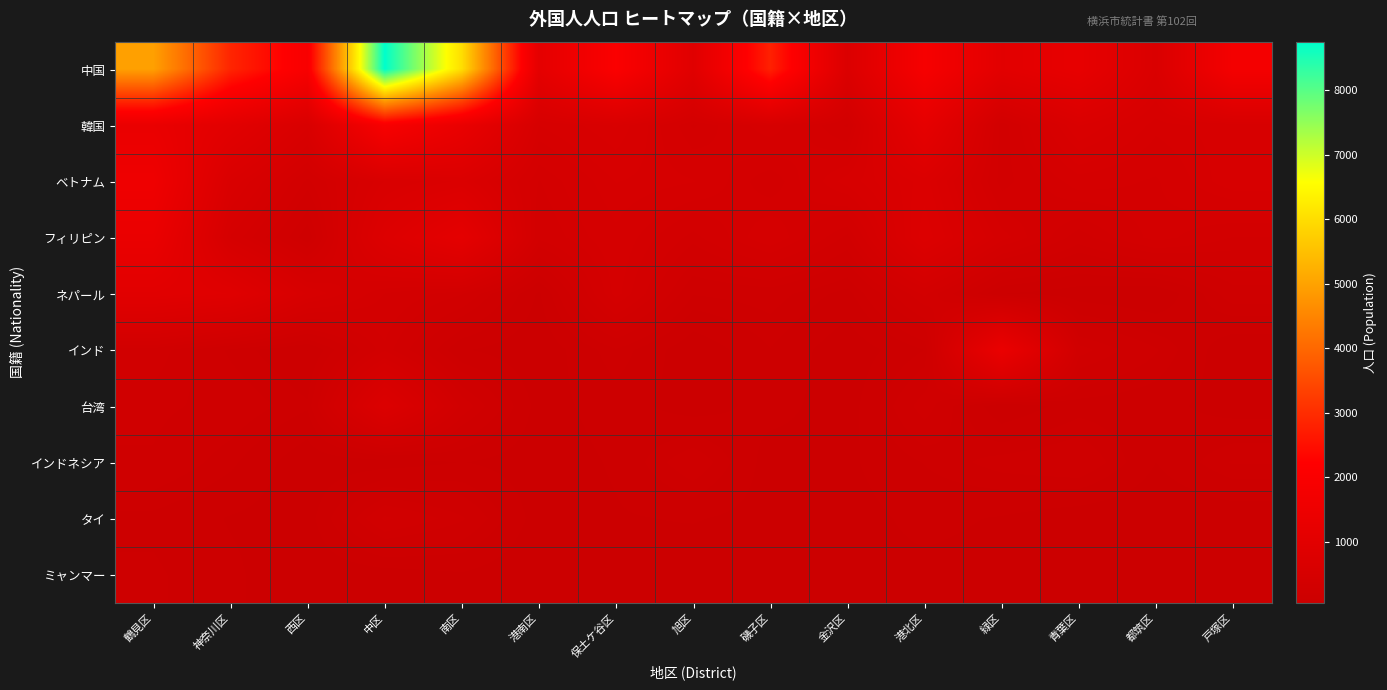

Which series has the largest range (max minus min)?

中国